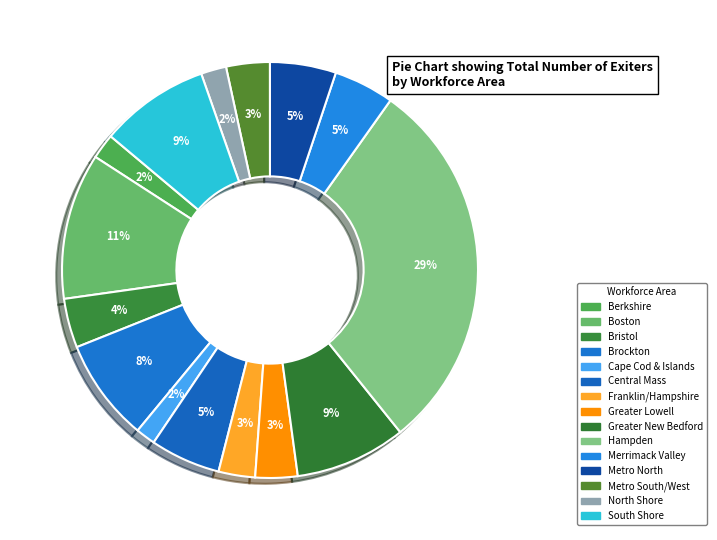

How many slices are in this pie chart?

15